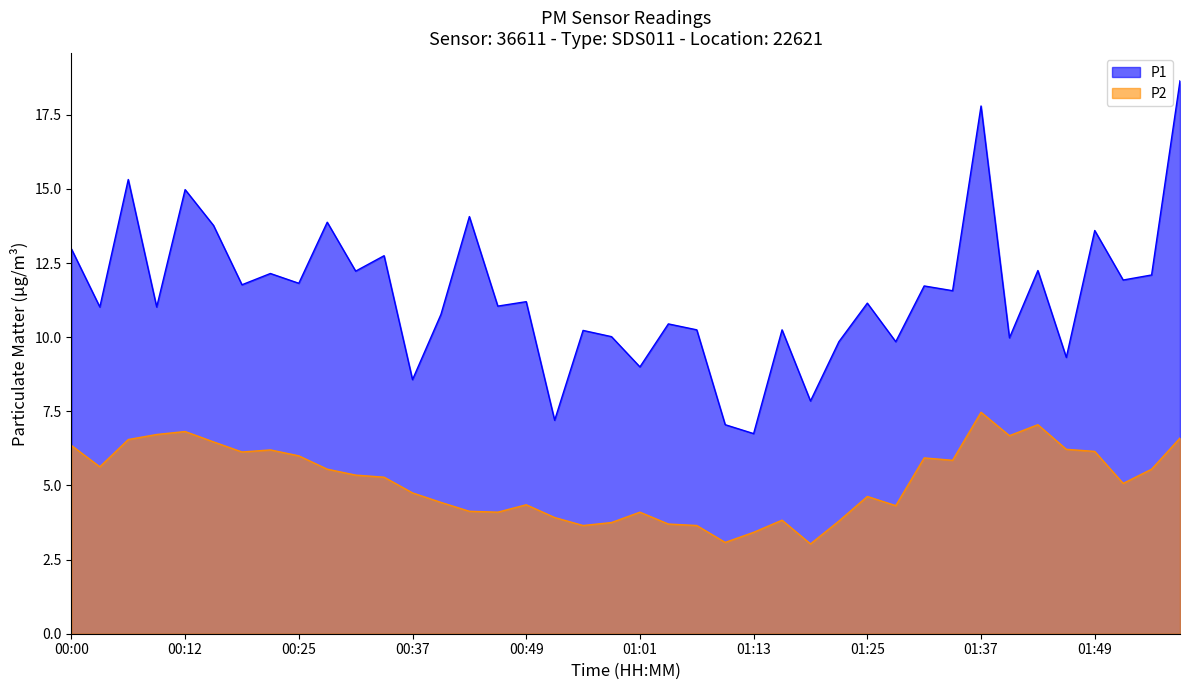

What is the average value of the P1 series?

11.5